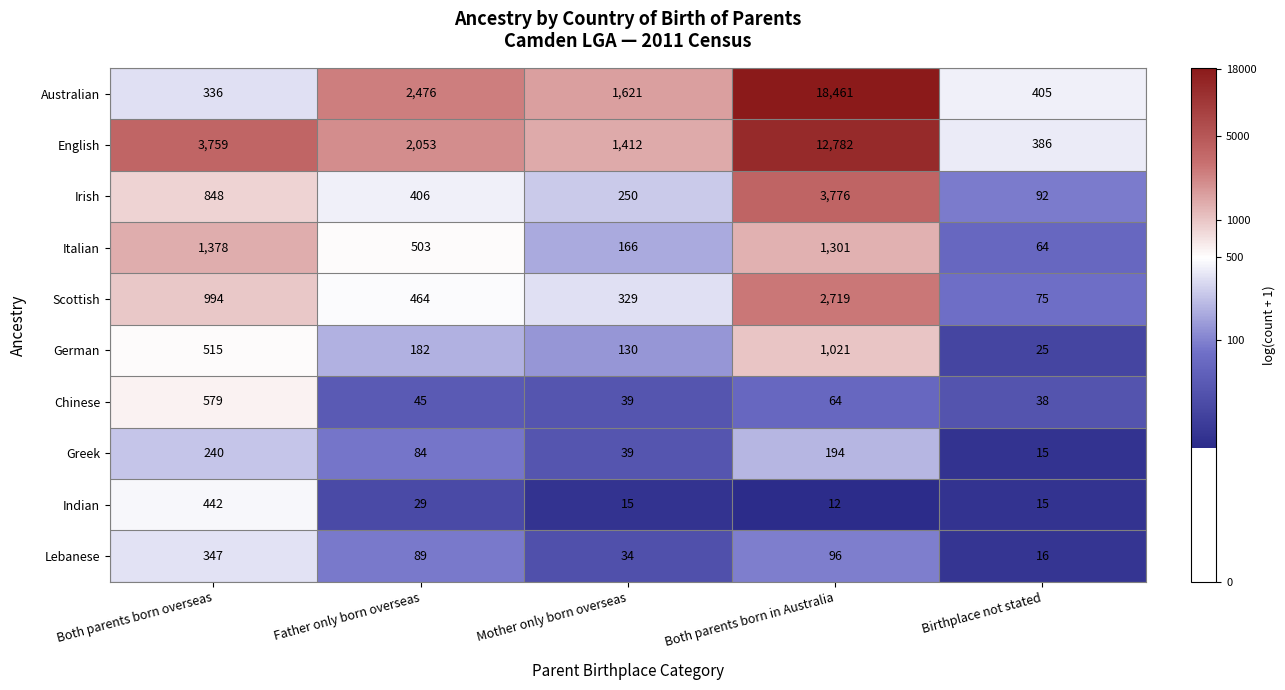

What is the difference between the highest and lowest values at Father only born overseas?

2447